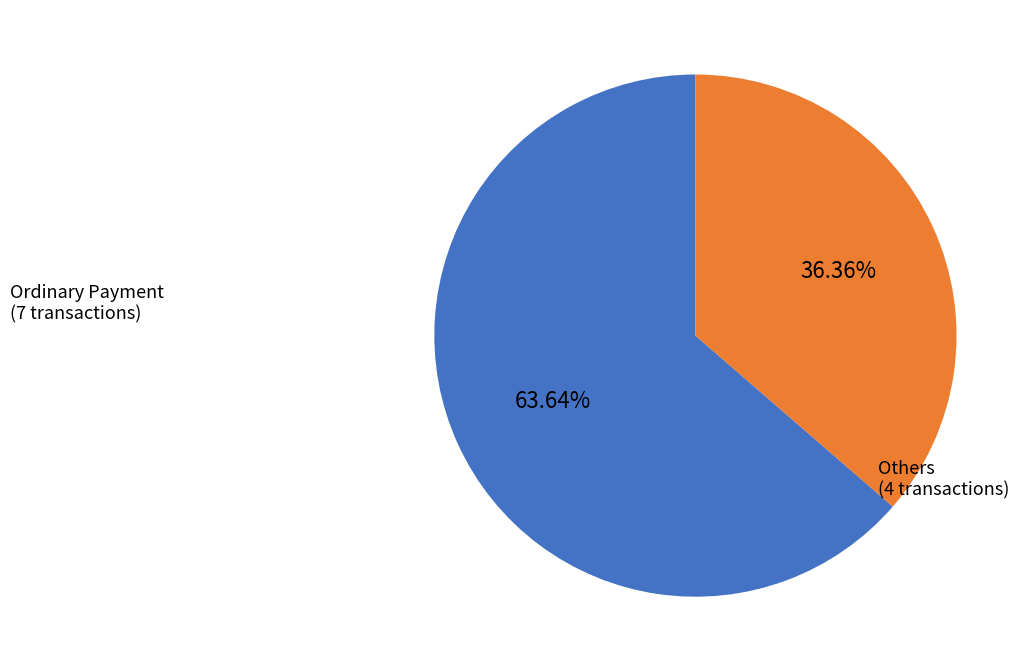

Count the number of slices in the pie.

2